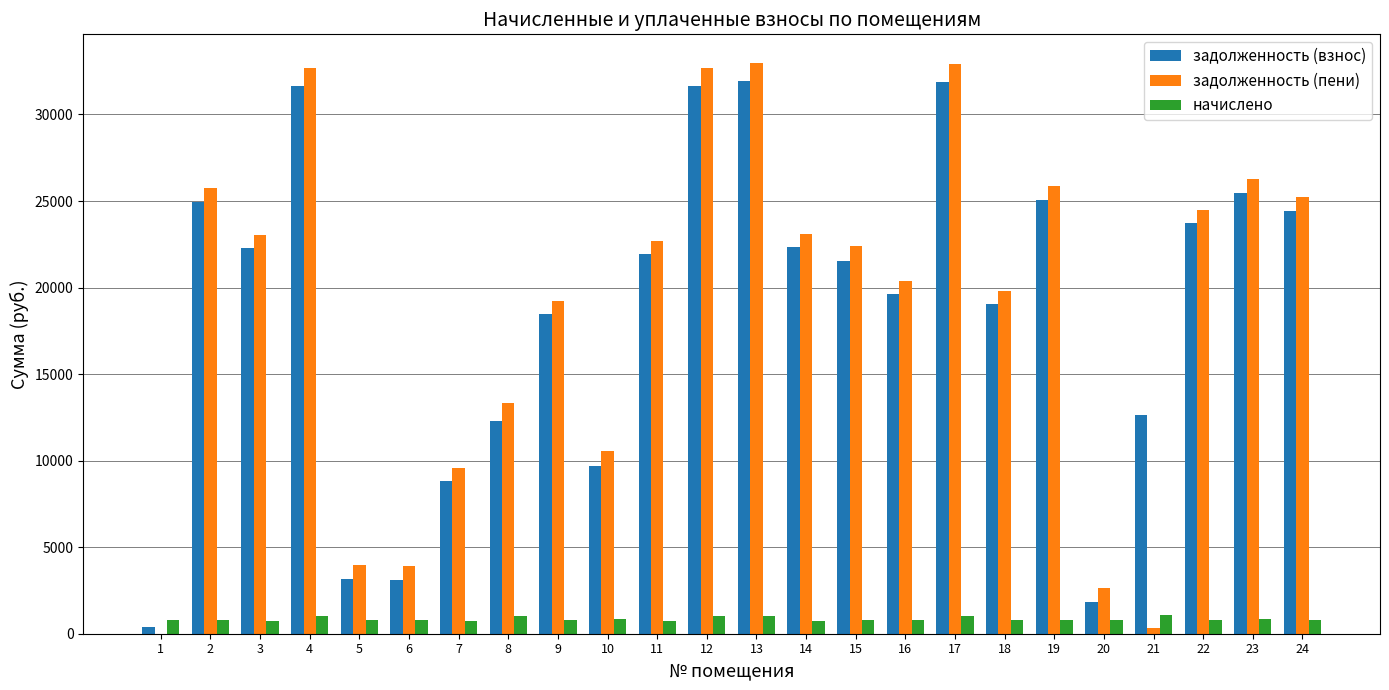

Is the value of задолженность (взнос) at 5 greater than the value of задолженность (пени) at 22?

No